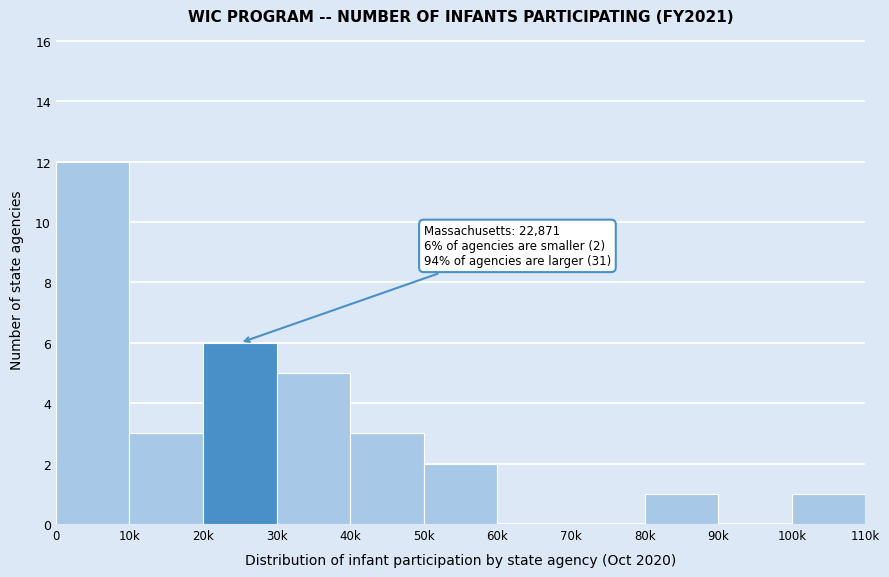

Reading left to right, list all the values displayed in this chart.

0=12	10k=3	20k=6	30k=5	40k=3	50k=2	60k=0	70k=0	80k=1	90k=0	100k=1